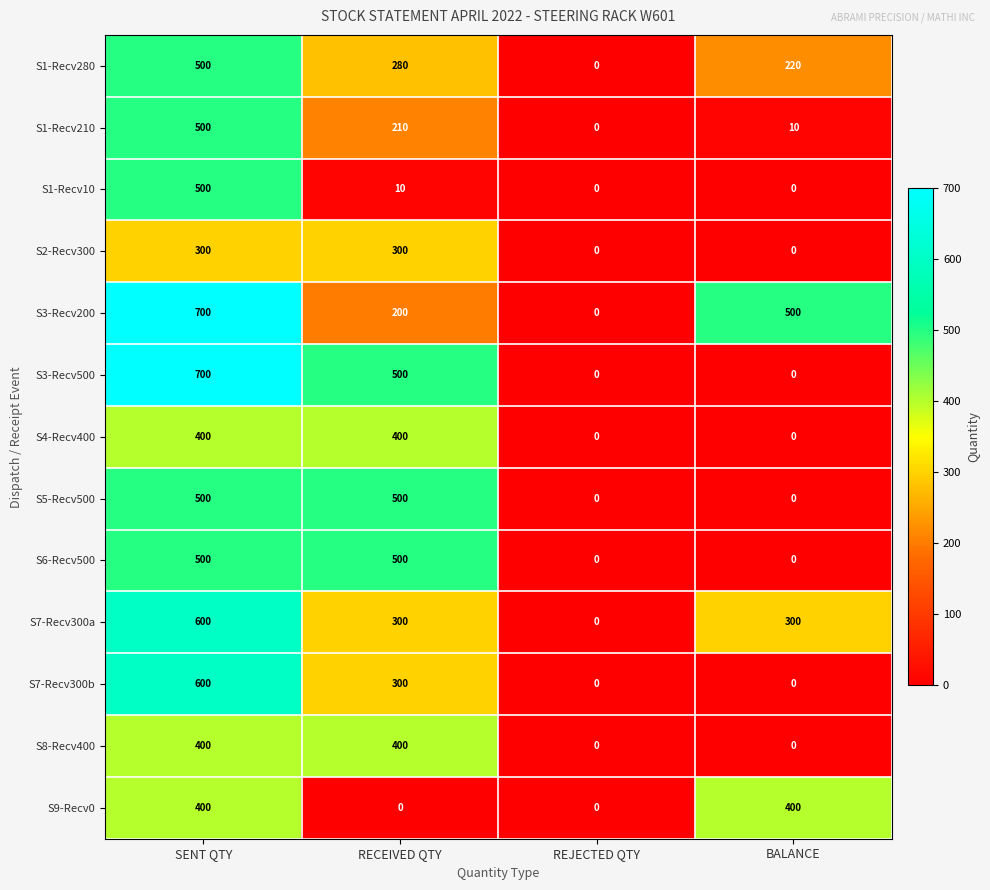

Between SENT QTY and BALANCE, which series saw the biggest shift?

S3-Recv500